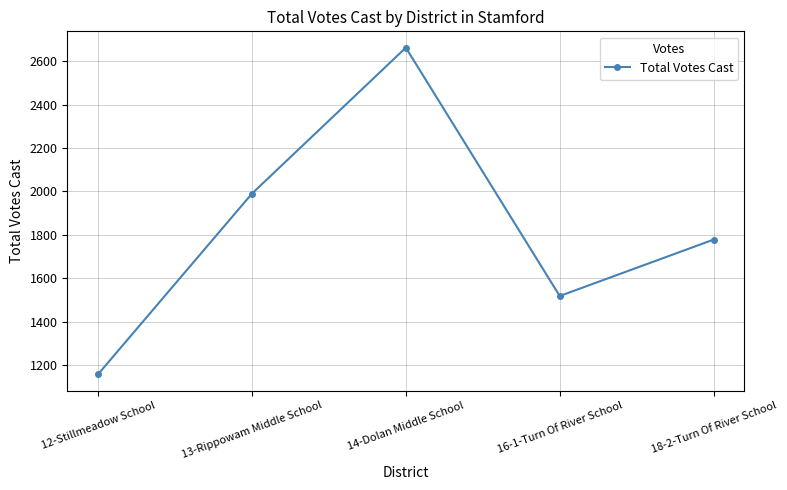

The chart shows a value of 2660 at 13-Rippowam Middle School. True or false?

False